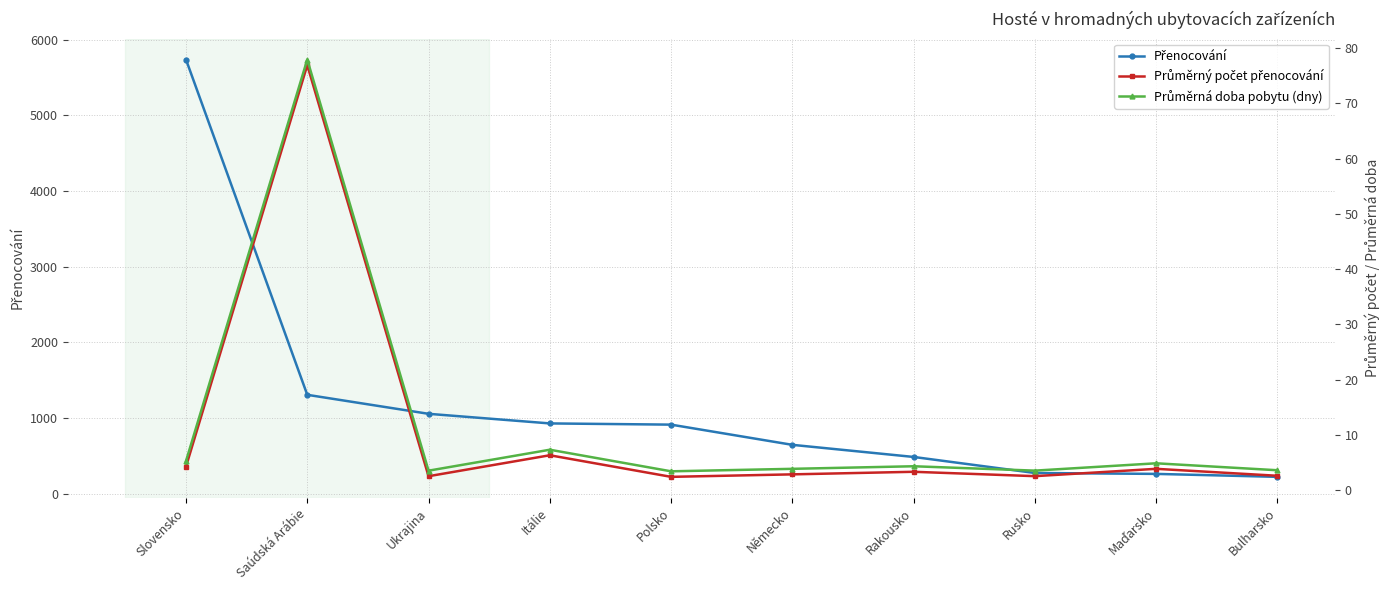

True or false: Přenocování has a value of 223.0 at Bulharsko.

True